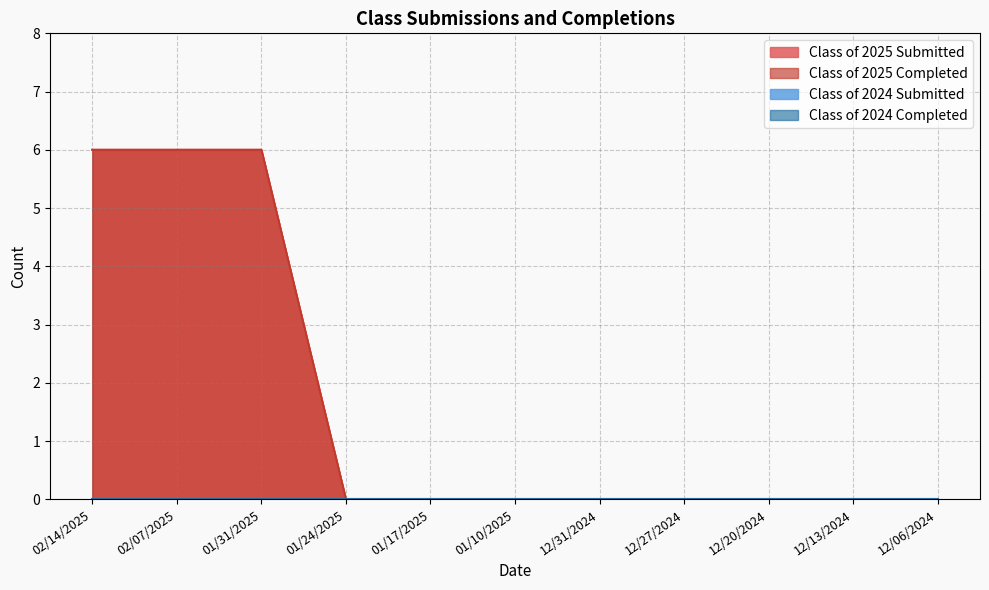

Between 12/31/2024 and 01/17/2025, which is larger?

12/31/2024